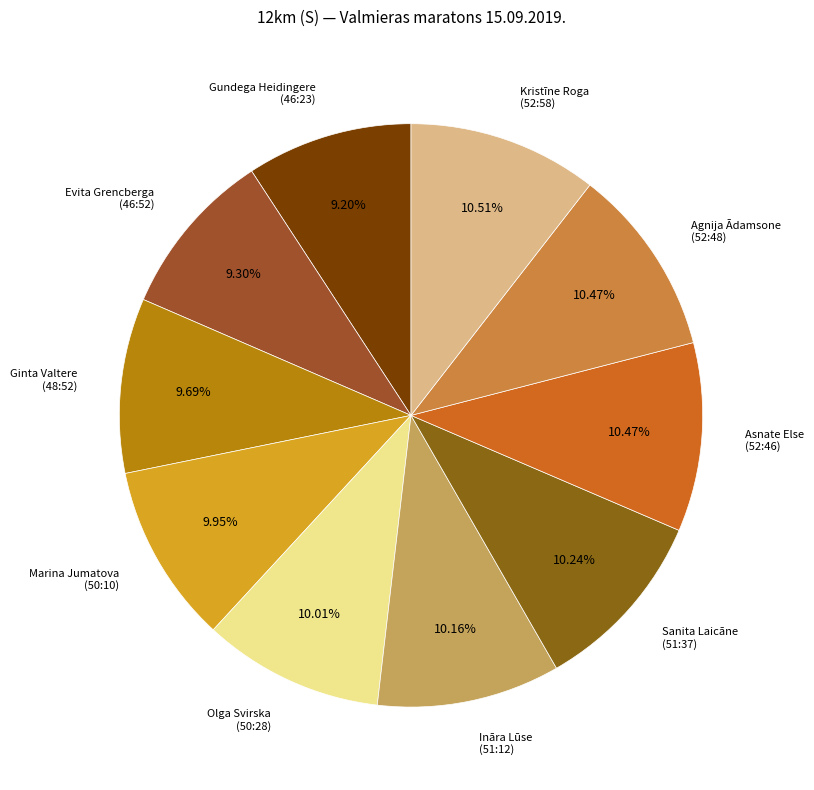

What percentage is NOT represented by Marina Jumatova?

90.0%